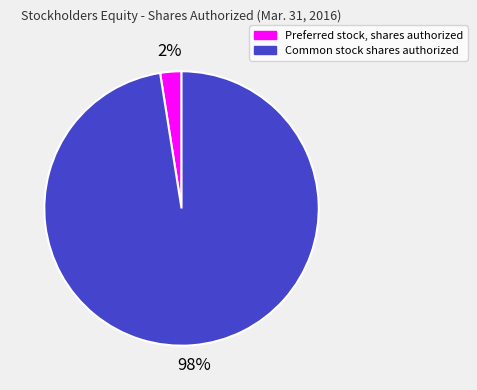

Does Preferred stock, shares authorized account for over 50% of the chart?

No